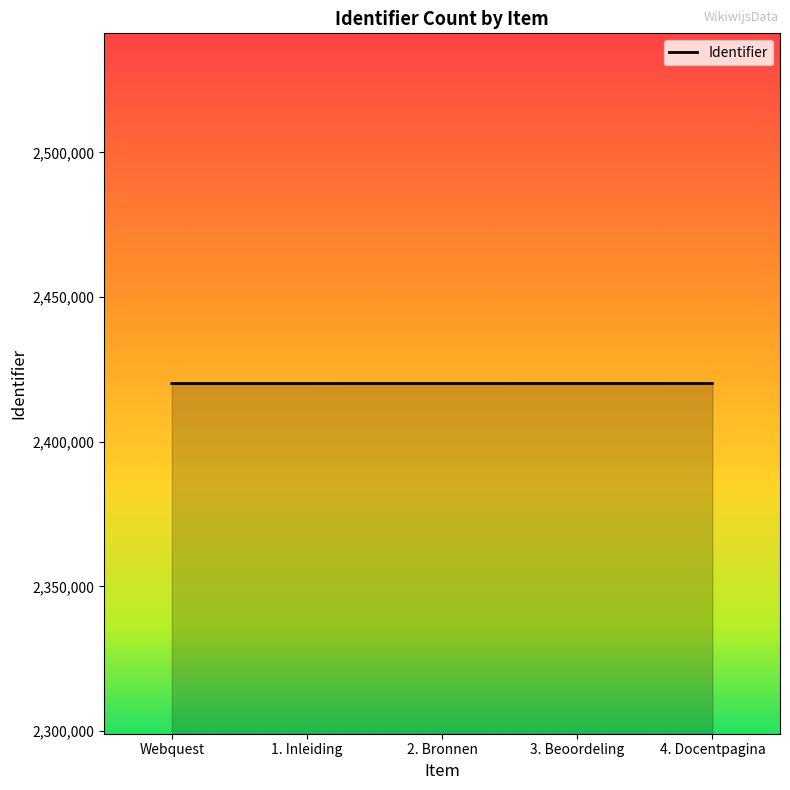

What is the difference between the maximum and minimum values?

15